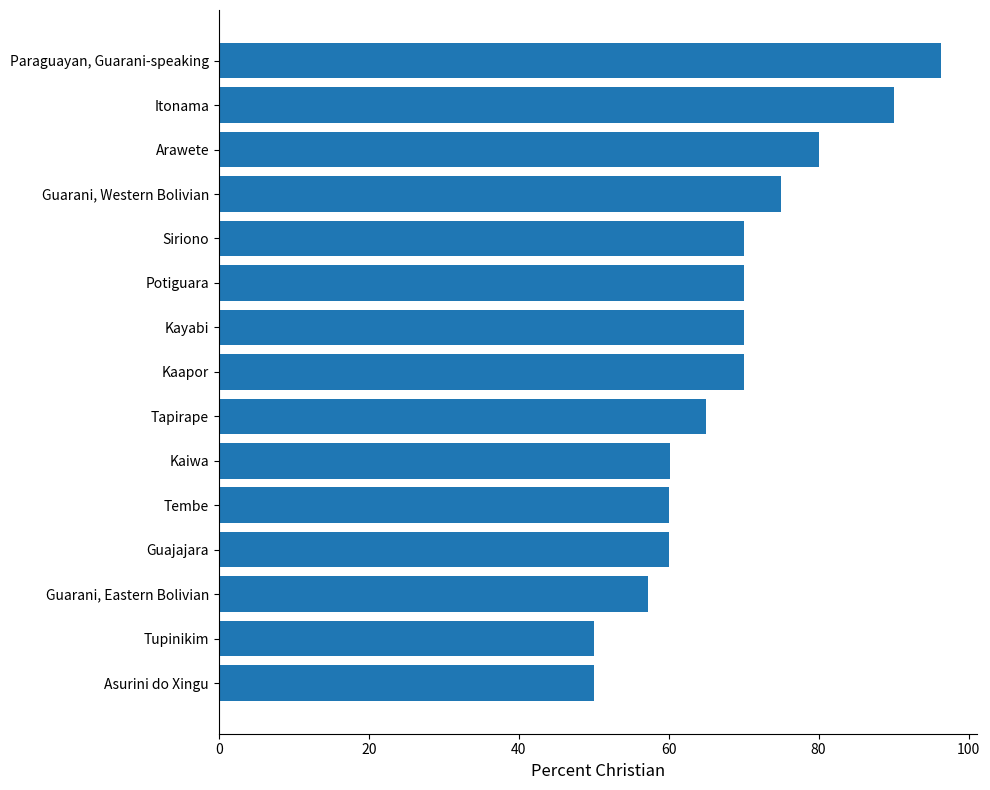

Is it true that the value at Tupinikim is 18.9?

False